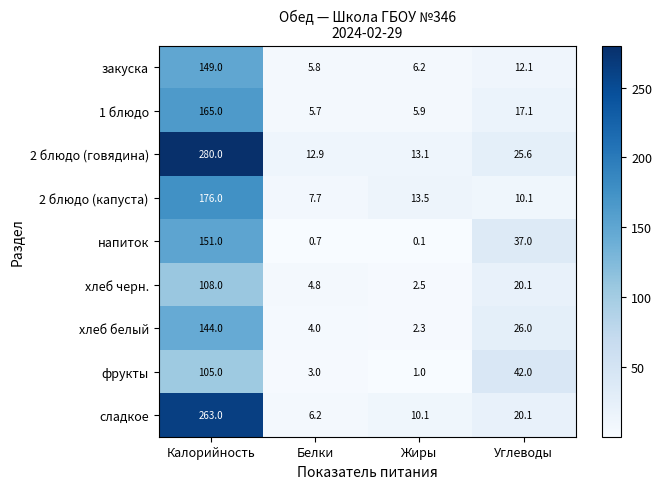

How many categories are shown in the chart?

4